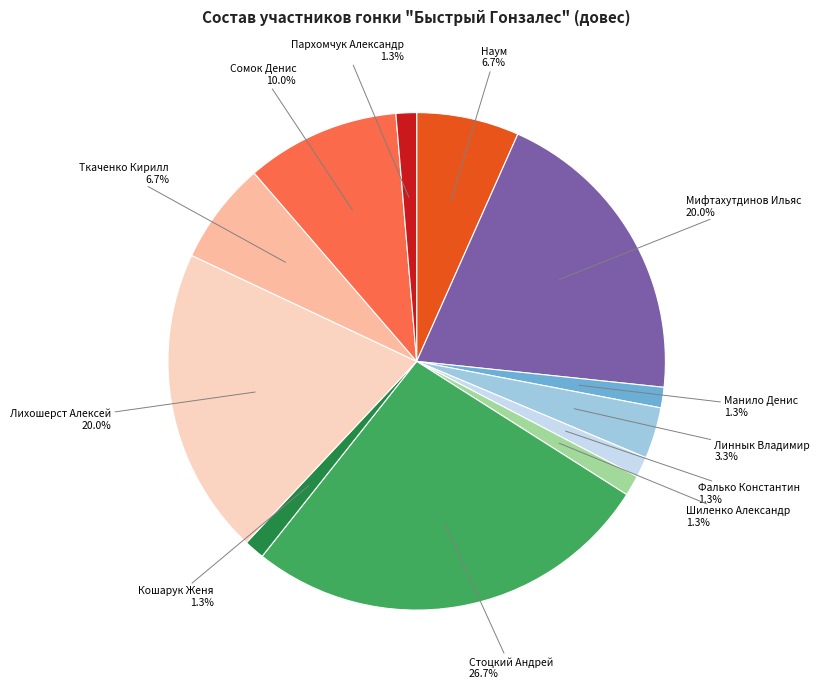

To the nearest percent, what is the difference between the largest and smallest slice percentages?

25%